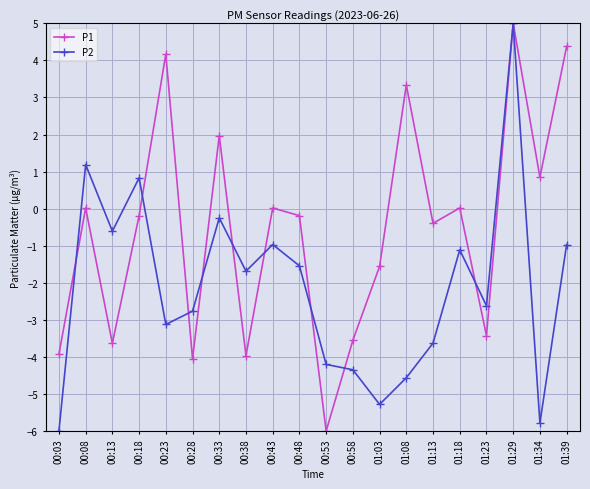

The P2 series shows -0.5 at 01:18. True or false?

False